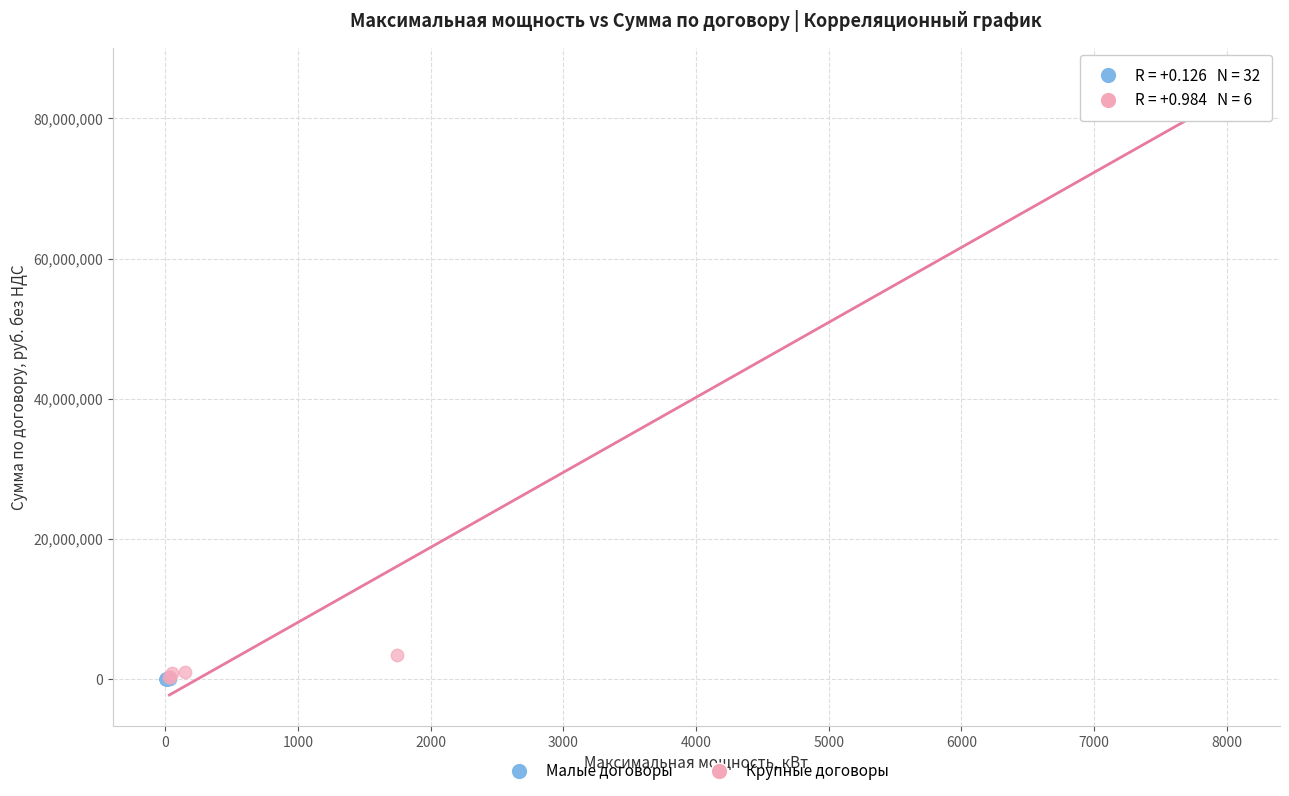

Which series reaches the maximum Y coordinate?

Крупные договоры